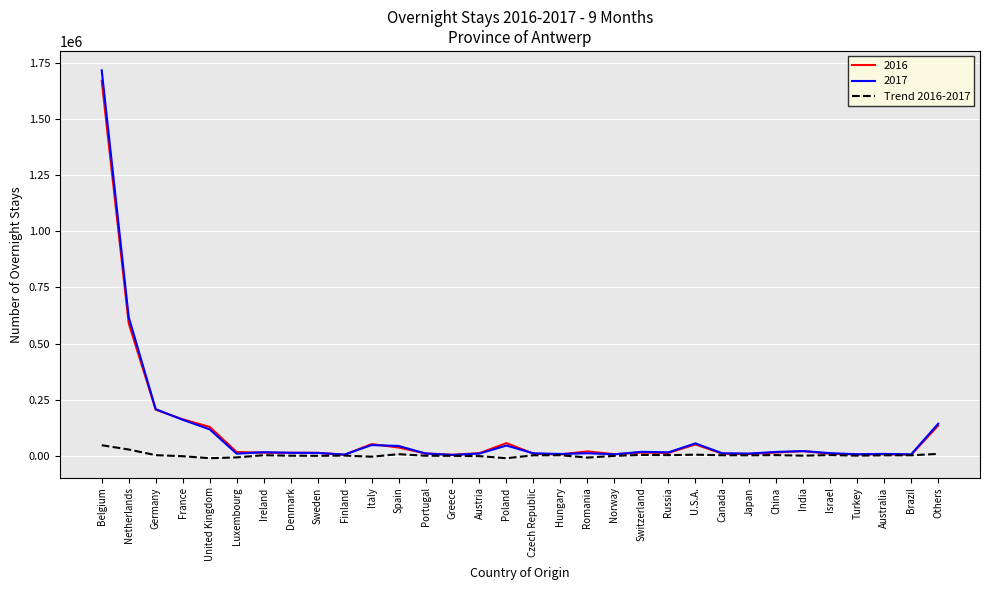

Is the value of 2017 at Belgium greater than the value of 2016 at Switzerland?

Yes